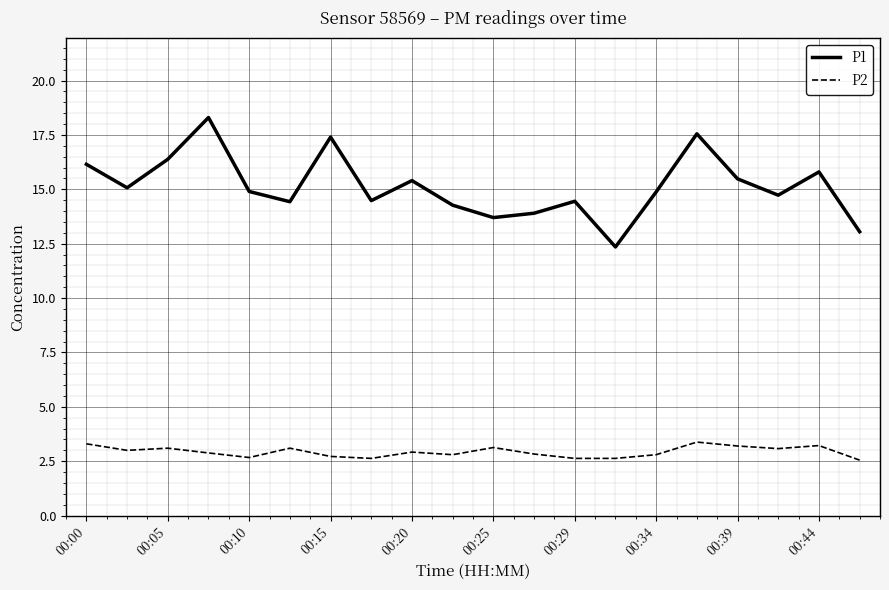

How many lines are shown in the chart?

2